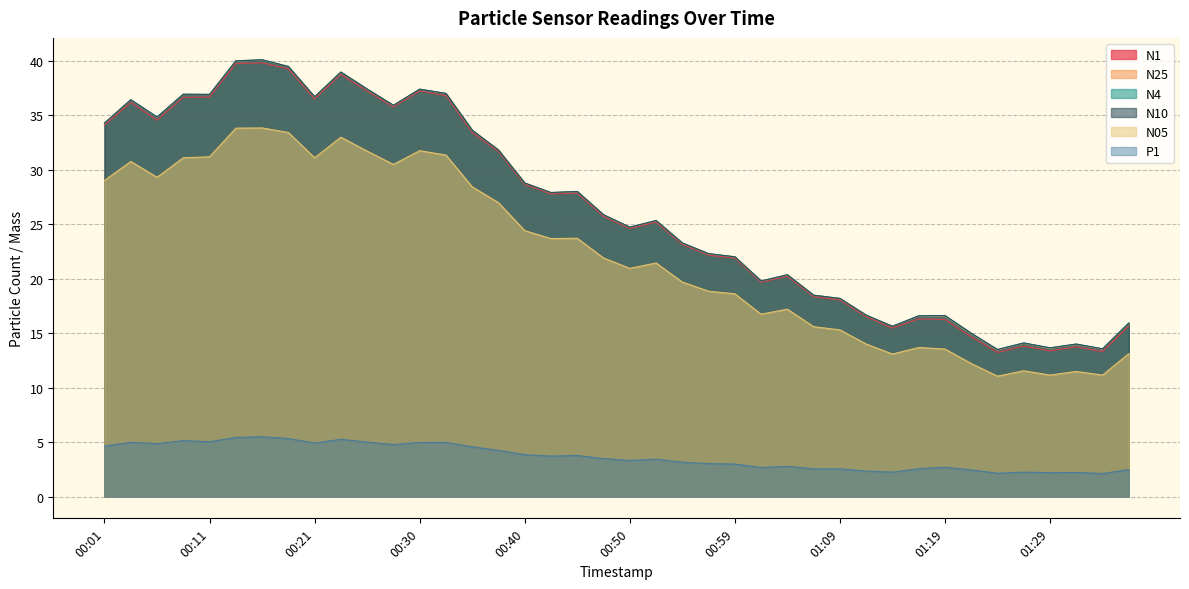

Reading left to right, what are all the values shown in this chart?

N1: 34.1	36.2	34.5	36.6	36.7	39.8	39.8	39.3	36.5	38.8	37.2	35.8	37.2	36.8	33.4	31.7	28.6	27.8	27.9	25.7	24.6	25.2	23.1	22.2	21.9	19.7	20.2	18.4	18.0	16.5	15.5	16.3	16.2	14.7	13.2	13.8	13.4	13.7	13.3	15.7
N25: 34.3	36.4	34.8	36.9	36.9	40.0	40.1	39.5	36.7	38.9	37.4	35.9	37.4	37.0	33.6	31.8	28.8	27.9	28.0	25.9	24.7	25.3	23.3	22.3	22.0	19.8	20.3	18.5	18.2	16.6	15.6	16.6	16.6	14.9	13.4	14.1	13.6	13.9	13.5	15.9
N4: 34.3	36.4	34.8	36.9	36.9	40.0	40.1	39.5	36.7	39.0	37.4	35.9	37.4	37.0	33.6	31.8	28.8	27.9	28.0	25.9	24.7	25.3	23.3	22.3	22.0	19.8	20.4	18.5	18.2	16.6	15.6	16.6	16.6	15.0	13.5	14.1	13.6	14.0	13.6	15.9
N10: 34.3	36.4	34.8	36.9	36.9	40.0	40.1	39.5	36.7	39.0	37.4	35.9	37.4	37.0	33.6	31.8	28.8	27.9	28.0	25.9	24.7	25.3	23.3	22.3	22.0	19.8	20.4	18.5	18.2	16.6	15.6	16.6	16.6	15.0	13.5	14.1	13.7	14.0	13.6	15.9
N05: 29.0	30.8	29.3	31.1	31.2	33.8	33.8	33.4	31.1	33.0	31.7	30.5	31.8	31.4	28.4	27.0	24.4	23.7	23.7	21.9	20.9	21.4	19.7	18.9	18.6	16.7	17.2	15.6	15.3	14.0	13.1	13.7	13.5	12.2	11.1	11.5	11.2	11.5	11.2	13.1
P1: 4.6	5.0	4.8	5.1	5.0	5.4	5.5	5.3	4.9	5.2	5.0	4.8	5.0	5.0	4.6	4.2	3.8	3.7	3.8	3.5	3.3	3.4	3.1	3.0	3.0	2.7	2.8	2.5	2.5	2.3	2.2	2.5	2.7	2.4	2.1	2.2	2.2	2.2	2.1	2.5